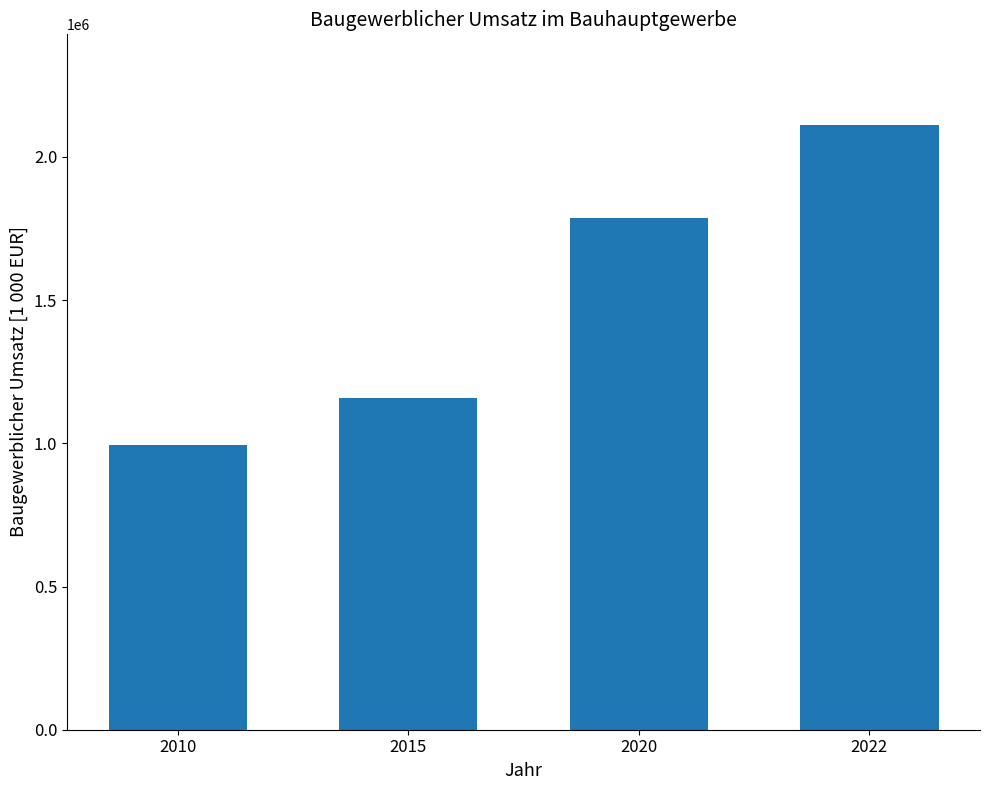

The value at 2020 is 573599. True or false?

False